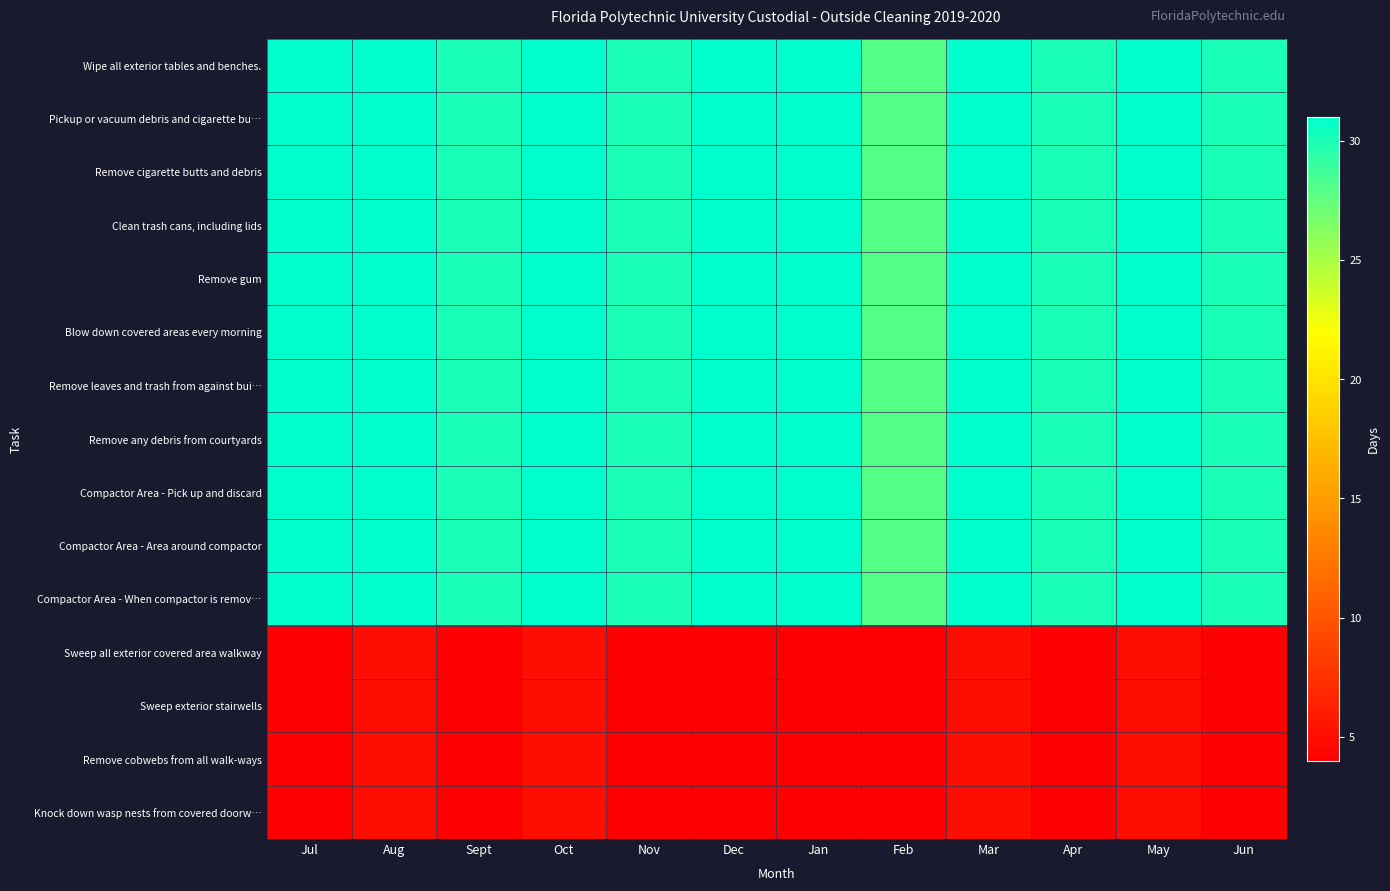

At Oct, list the series in order from largest to smallest.

Wipe all exterior tables and benches., Pickup or vacuum debris and cigarette bu…, Remove cigarette butts and debris, Clean trash cans, including lids, Remove gum, Blow down covered areas every morning, Remove leaves and trash from against bui…, Remove any debris from courtyards, Compactor Area - Pick up and discard, Compactor Area - Area around compactor, Compactor Area - When compactor is remov…, Sweep all exterior covered area walkway, Sweep exterior stairwells, Remove cobwebs from all walk-ways, Knock down wasp nests from covered doorw…